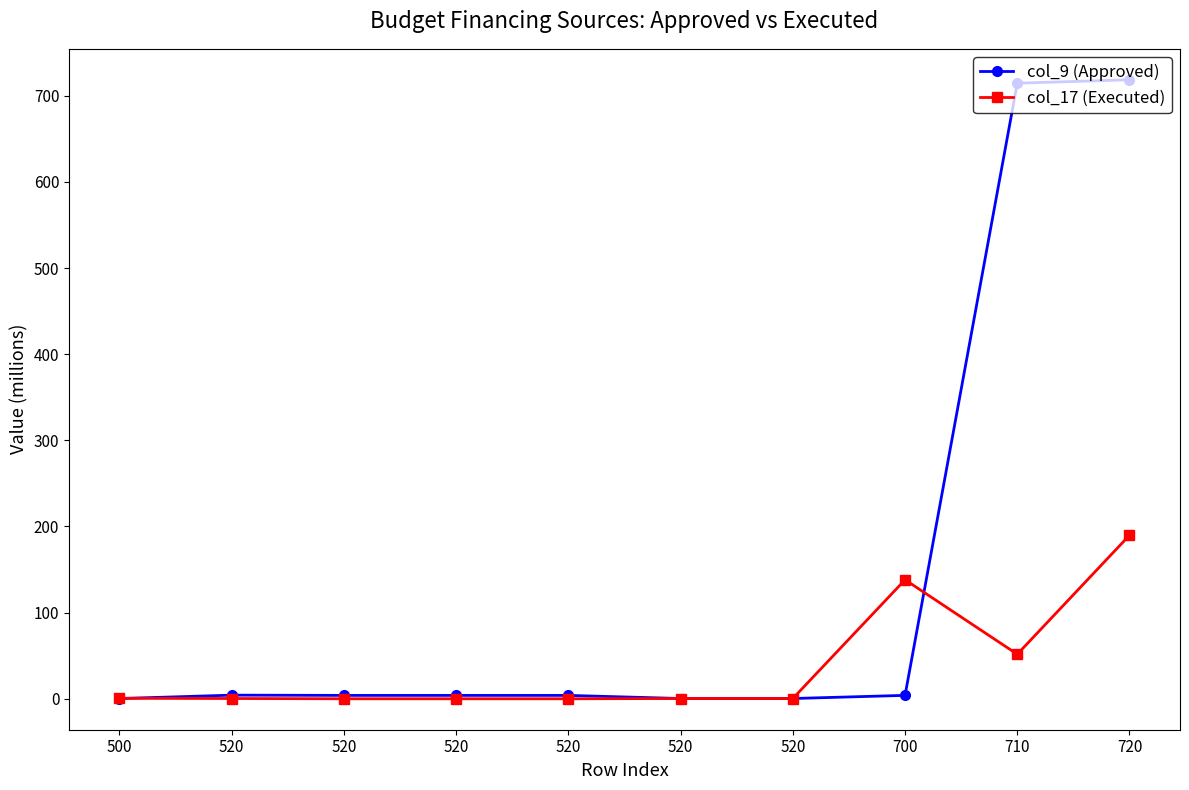

Does the chart have visible grid lines?

No